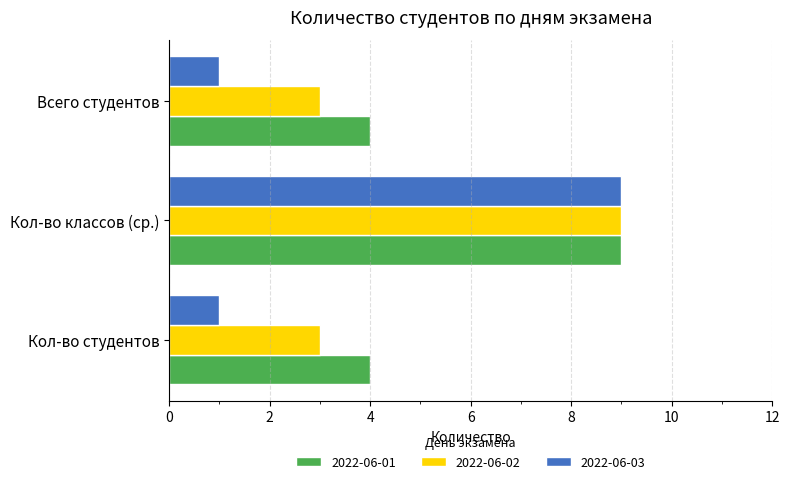

What is the difference between the maximum and minimum values in the 2022-06-01 series?

5